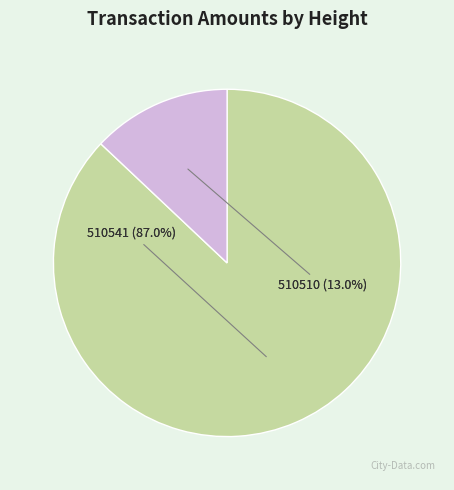

Which slice is the largest?

510541